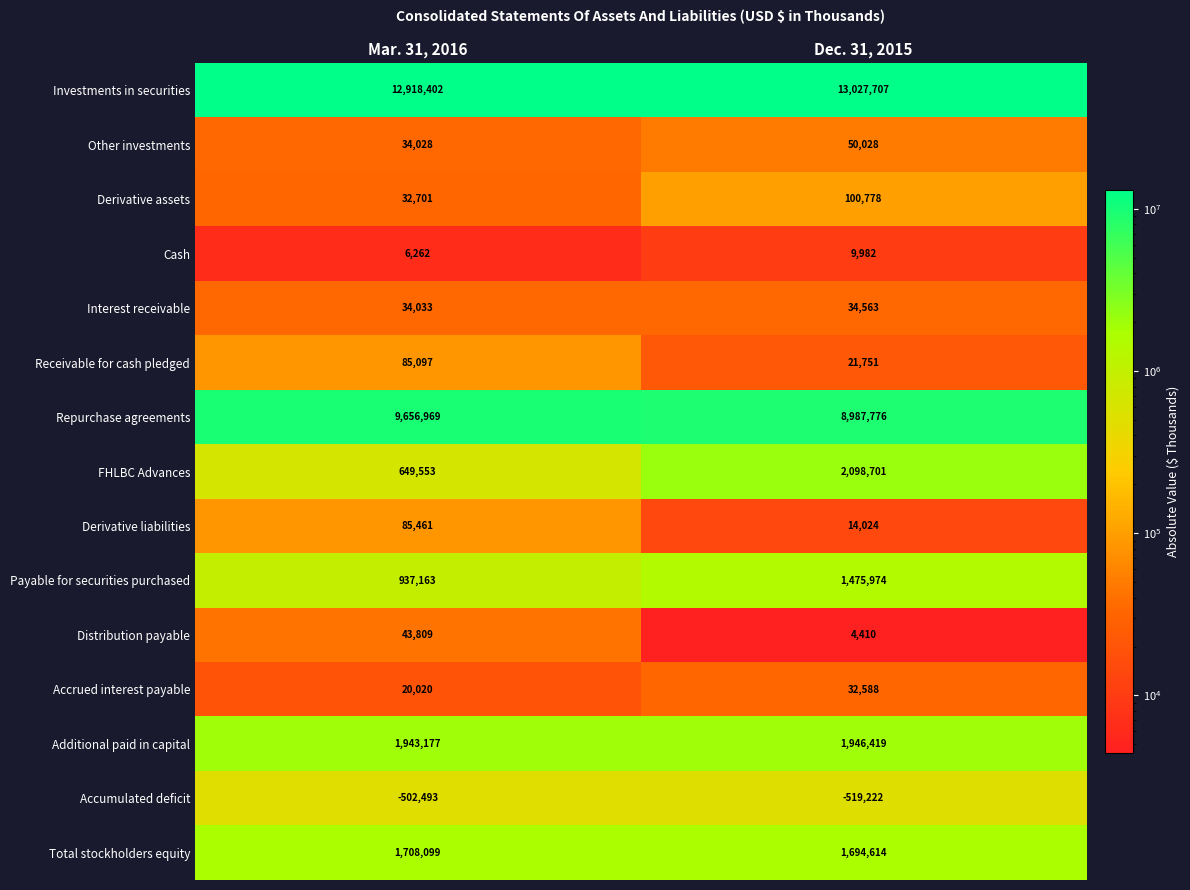

At which category does the chart reach its minimum across all series?

Dec. 31, 2015